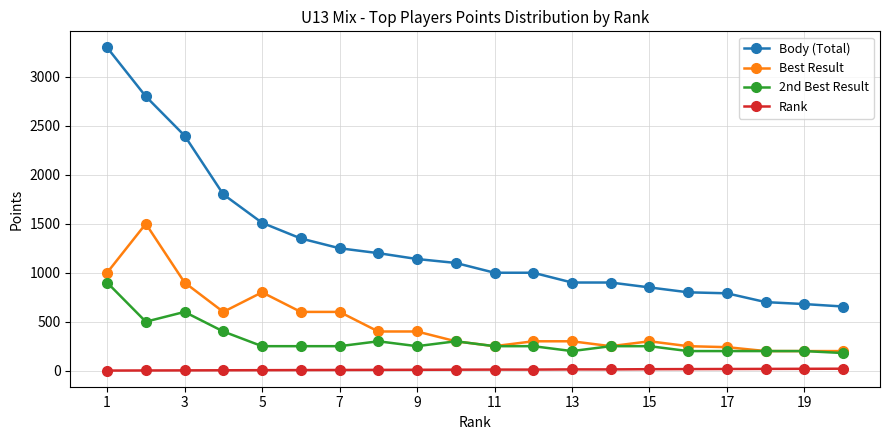

What is the lowest value of the Body (Total) series?

655